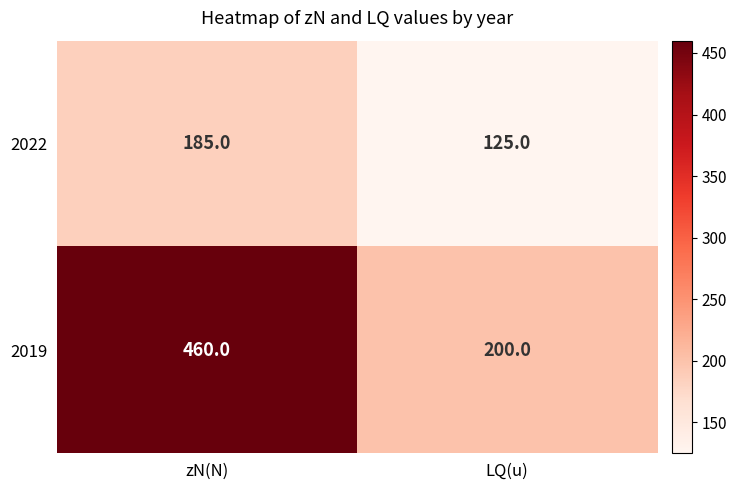

At which category is the sum across all series the highest?

zN(N)